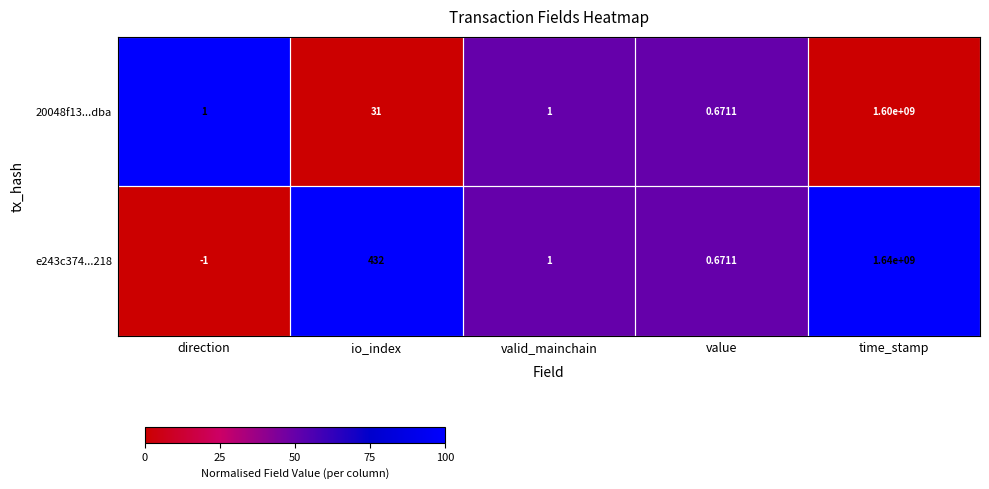

Which category has the highest value across all series?

time_stamp